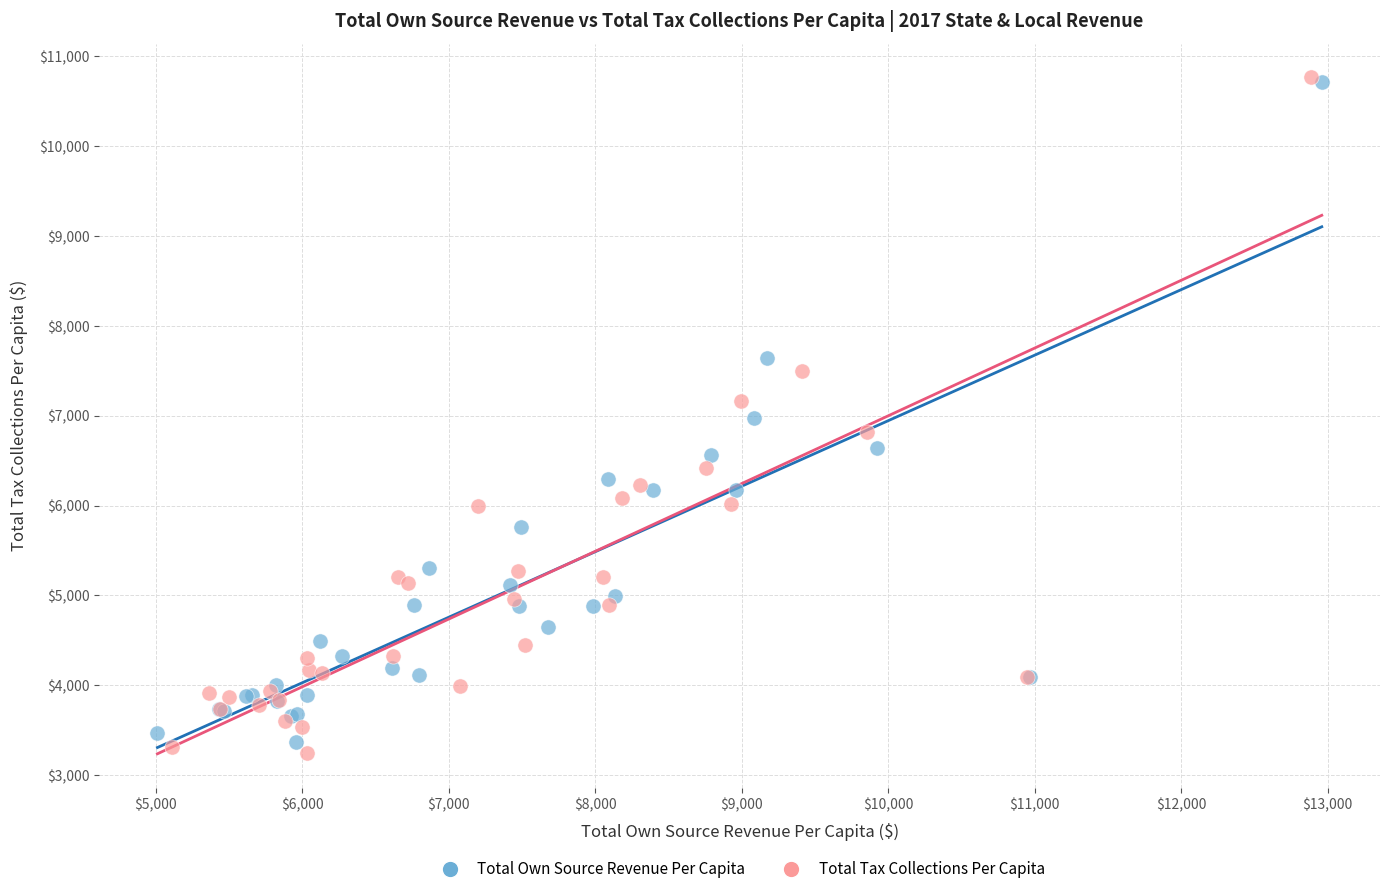

Which series has the largest Y range (max minus min)?

Total Tax Collections Per Capita